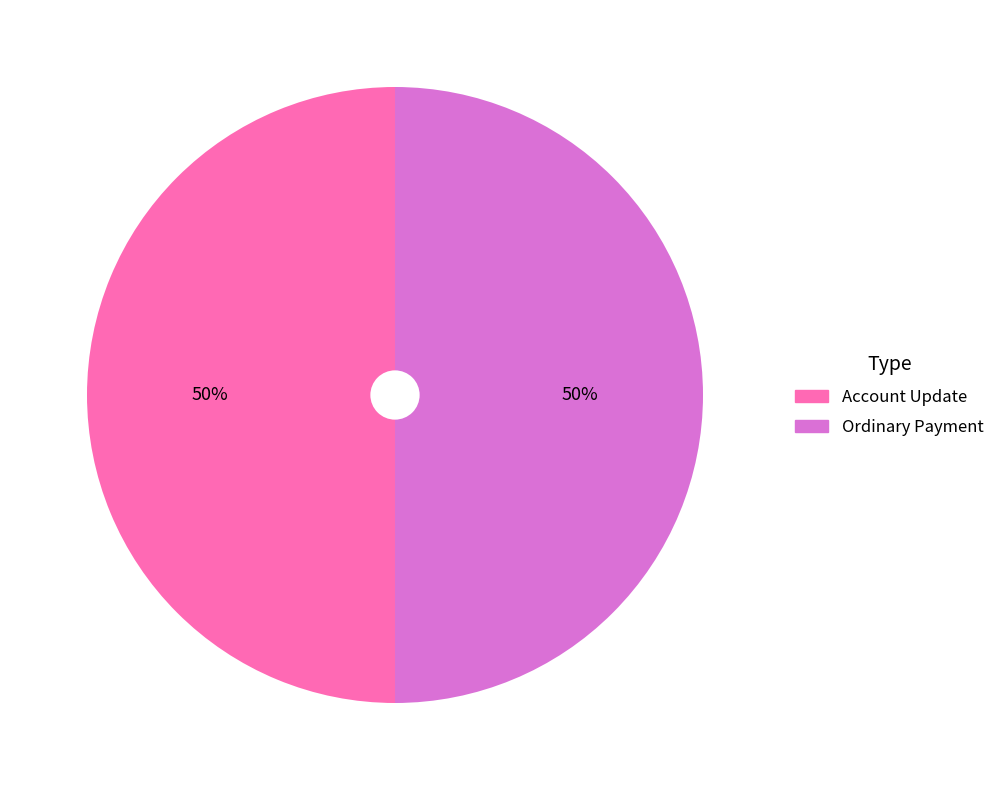

To the nearest percent, what is the average slice percentage?

50%